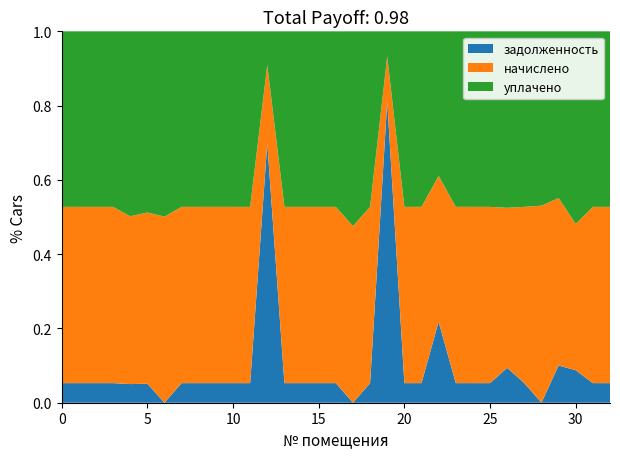

Reading left to right, what are all the values shown in this chart?

задолженность: 1=590.2	2=665.2	3=589.2	4=791.5	5=589.2	6=780.7	7=0.0	8=783.7	9=588.2	10=777.8	11=522.1	12=779.7	13=15397.9	14=386.9	15=528.0	16=525.1	17=384.9	18=0.0	19=522.1	20=23228.3	21=523.1	22=522.1	23=1929.6	24=526.1	25=777.8	26=522.1	27=1026.1	28=387.9	29=0.0	30=1054.1	31=771.8	32=523.1	33=523.1
начислено: 1=5312.1	2=5987.2	3=5303.2	4=7124.1	5=5303.2	6=7026.5	7=5312.1	8=7053.1	9=5294.2	10=6999.8	11=4699.1	12=7017.6	13=4654.7	14=3482.1	15=4752.4	16=4725.7	17=3464.4	18=4716.9	19=4699.1	20=3482.1	21=4708.0	22=4699.1	23=3473.3	24=4734.6	25=6999.8	26=4699.1	27=4708.0	28=3491.0	29=4716.9	30=4743.5	31=3473.3	32=4708.0	33=4708.0
уплачено: 1=5289.3	2=5961.6	3=5280.5	4=7093.6	5=5847.0	6=7435.0	7=5289.3	8=7022.9	9=5271.6	10=6969.9	11=4679.0	12=6987.6	13=2000.0	14=3467.2	15=4732.1	16=4705.5	17=3449.6	18=5200.6	19=4679.0	20=1934.5	21=4687.9	22=4679.0	23=3443.6	24=4713.8	25=6969.9	26=4679.0	27=5190.8	28=3476.1	29=4172.6	30=4723.2	31=4571.6	32=4687.9	33=4687.9